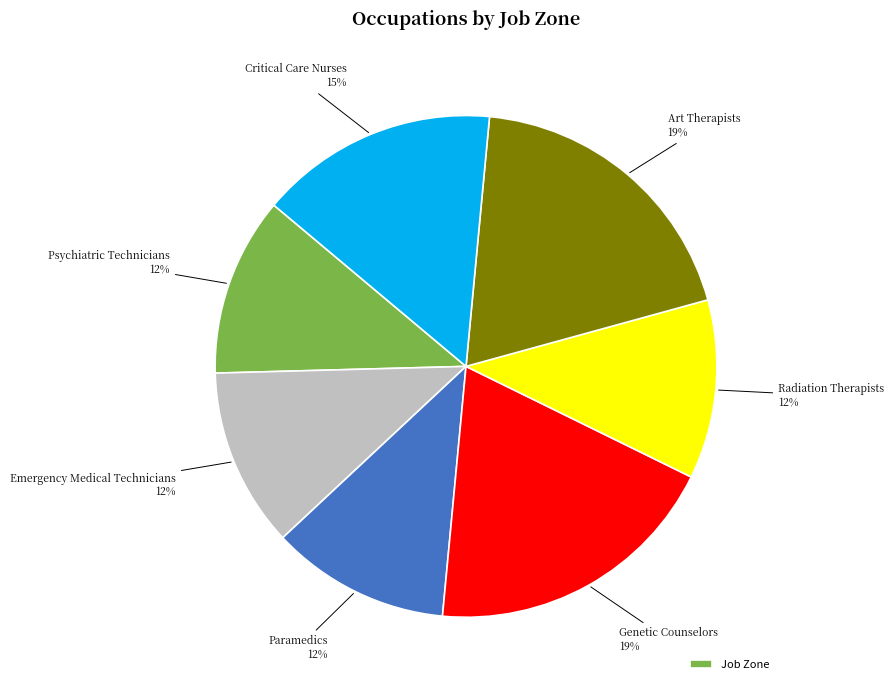

Is there a majority slice in this chart?

No